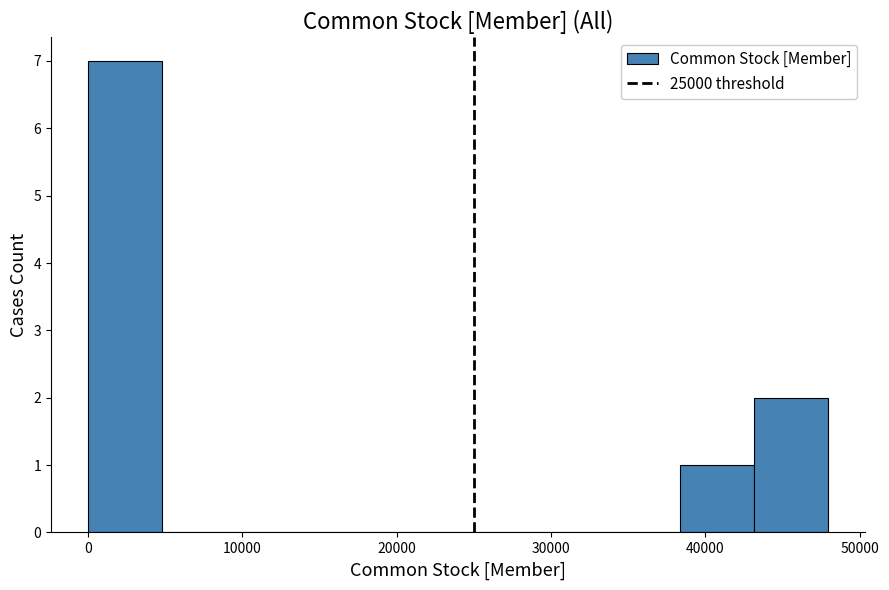

Reading left to right, list every bar in this chart as the range it spans on the x-axis followed by its height. Neither the bar edges nor the heights are printed on the chart, so give them approximately, as read against the axes.

0 to 5000: 7
5000 to 10000: 0
10000 to 14000: 0
14000 to 19000: 0
19000 to 24000: 0
24000 to 29000: 0
29000 to 34000: 0
34000 to 38000: 0
38000 to 43000: 1
43000 to 48000: 2